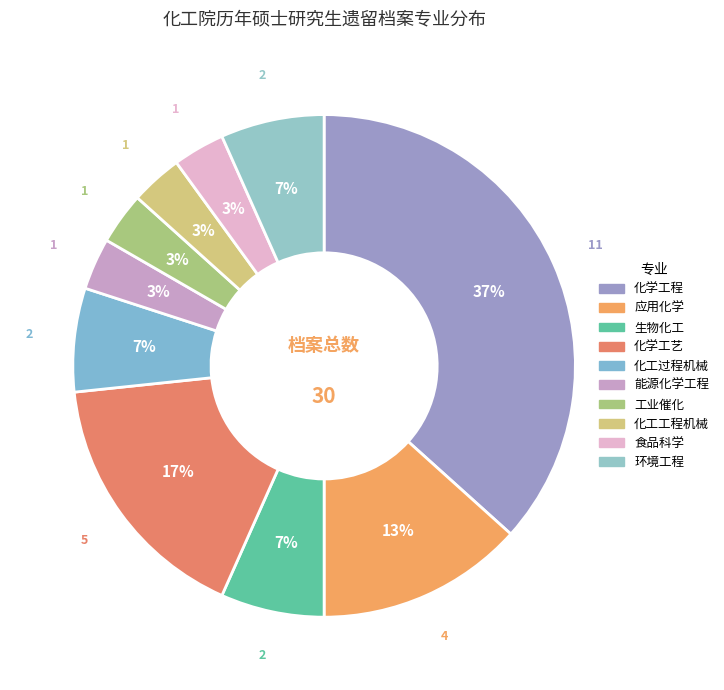

Which category has the biggest portion of the pie?

化学工程